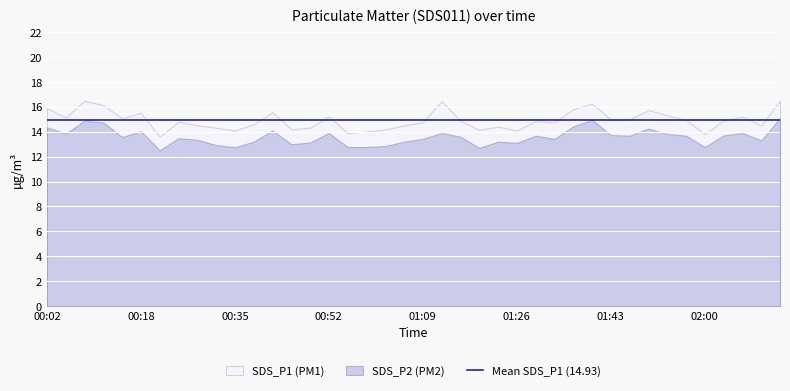

How many values in the SDS_P1 series exceed 14?

37